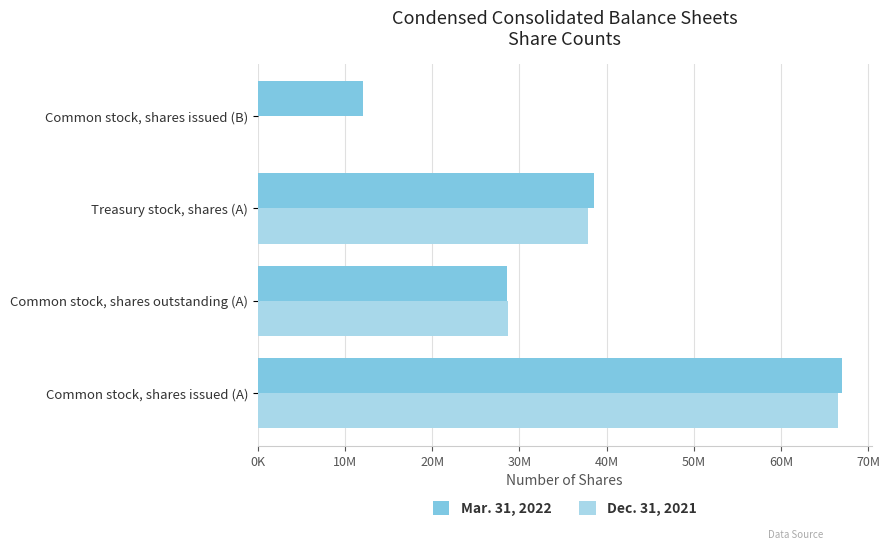

At which category is the sum across all series the highest?

Common stock, shares issued (A)